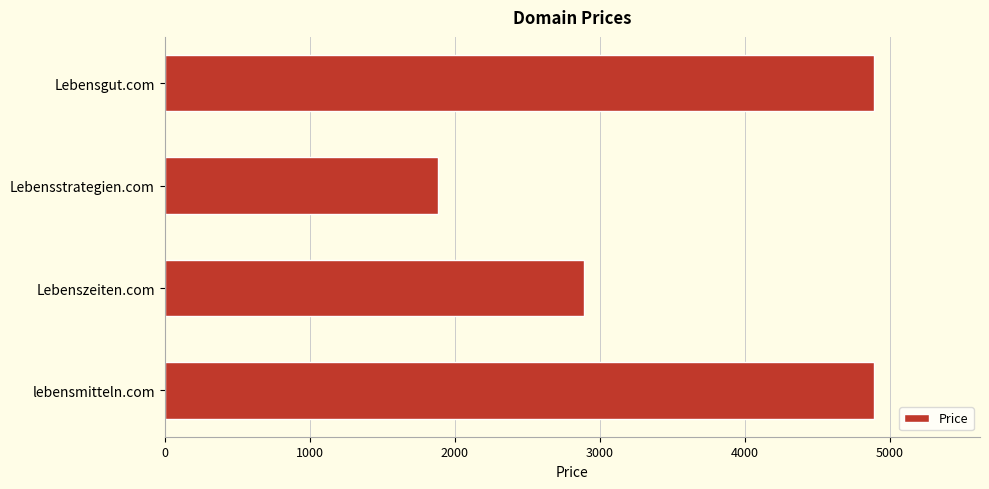

Approximately how many times larger is the value at Lebensgut.com compared to lebensmitteln.com?

1.0